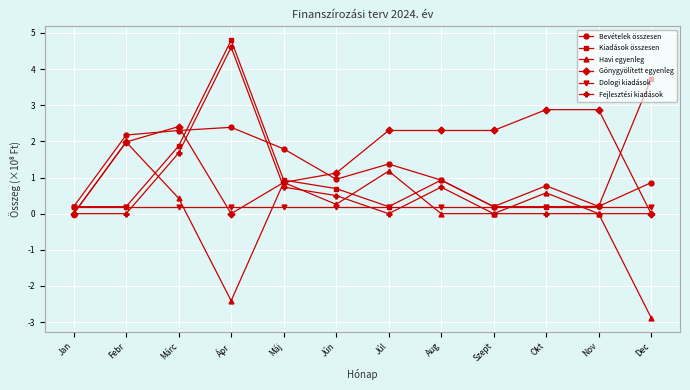

Is this an area chart (filled region under the line)?

No